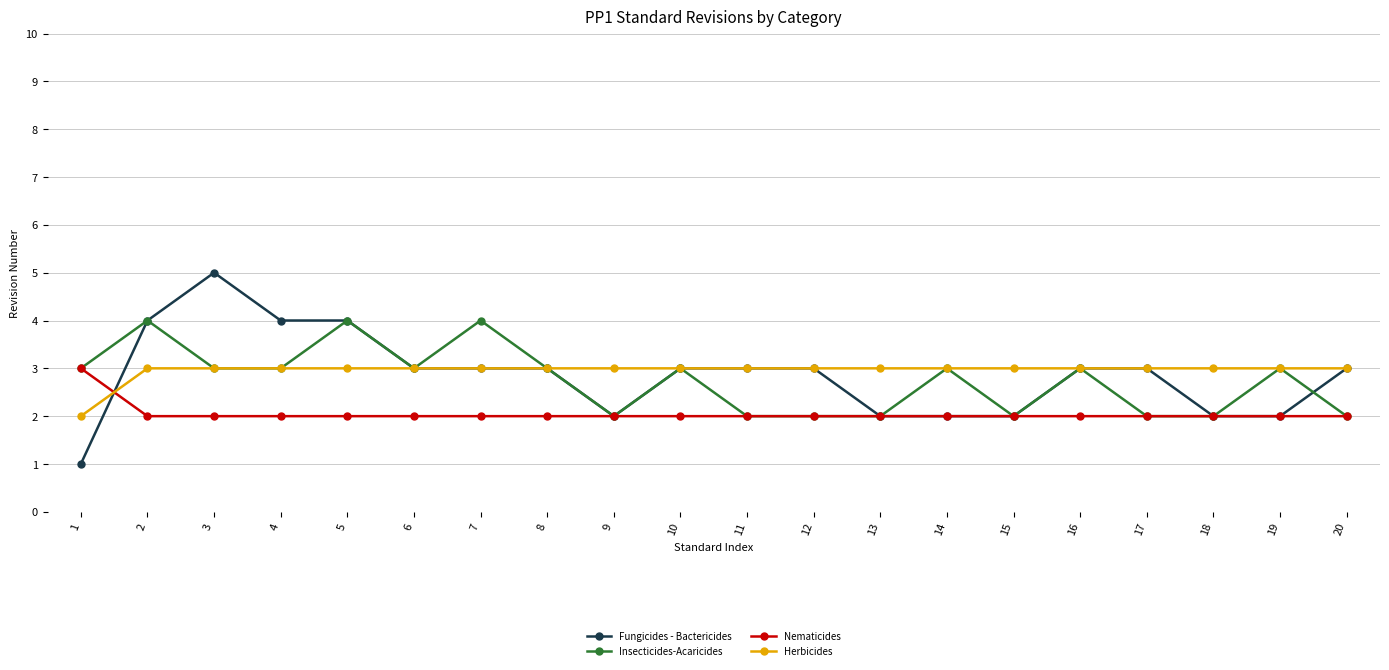

What is the value of the Herbicides point at the 13th from the left?

3